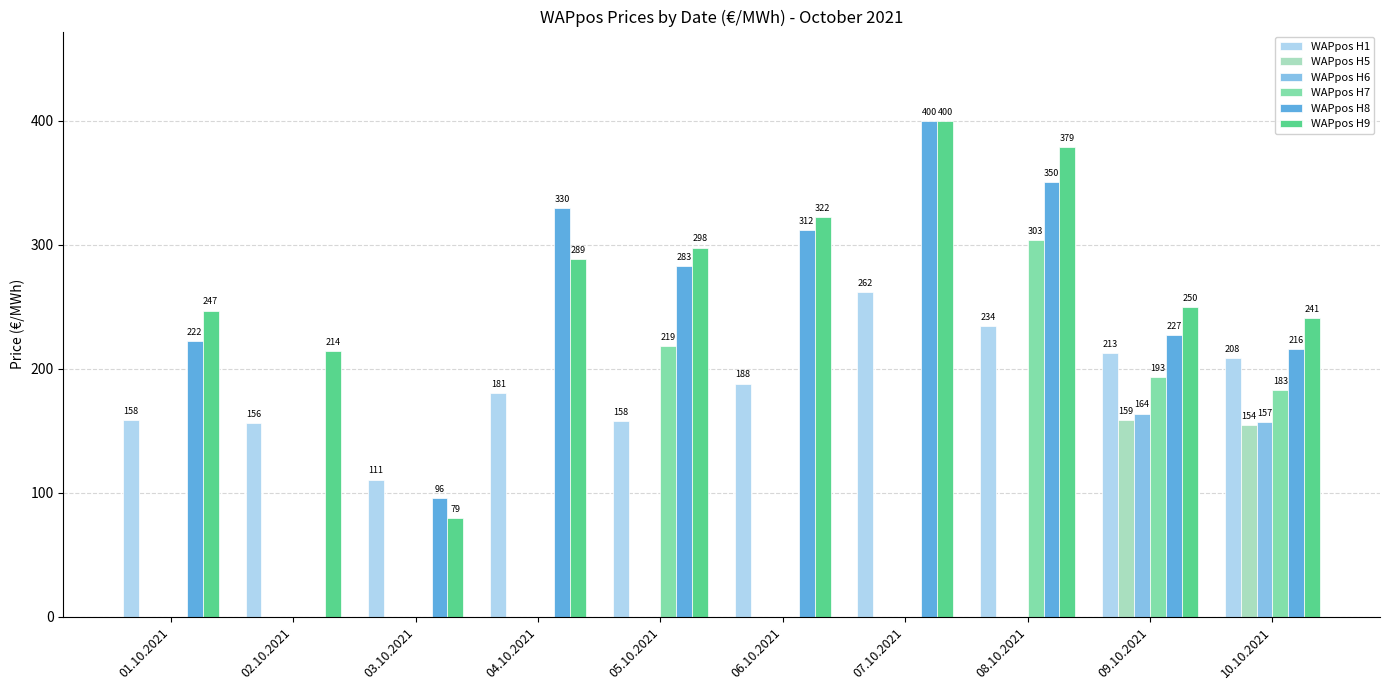

What is the highest value of the WAPpos H8 series?

399.9